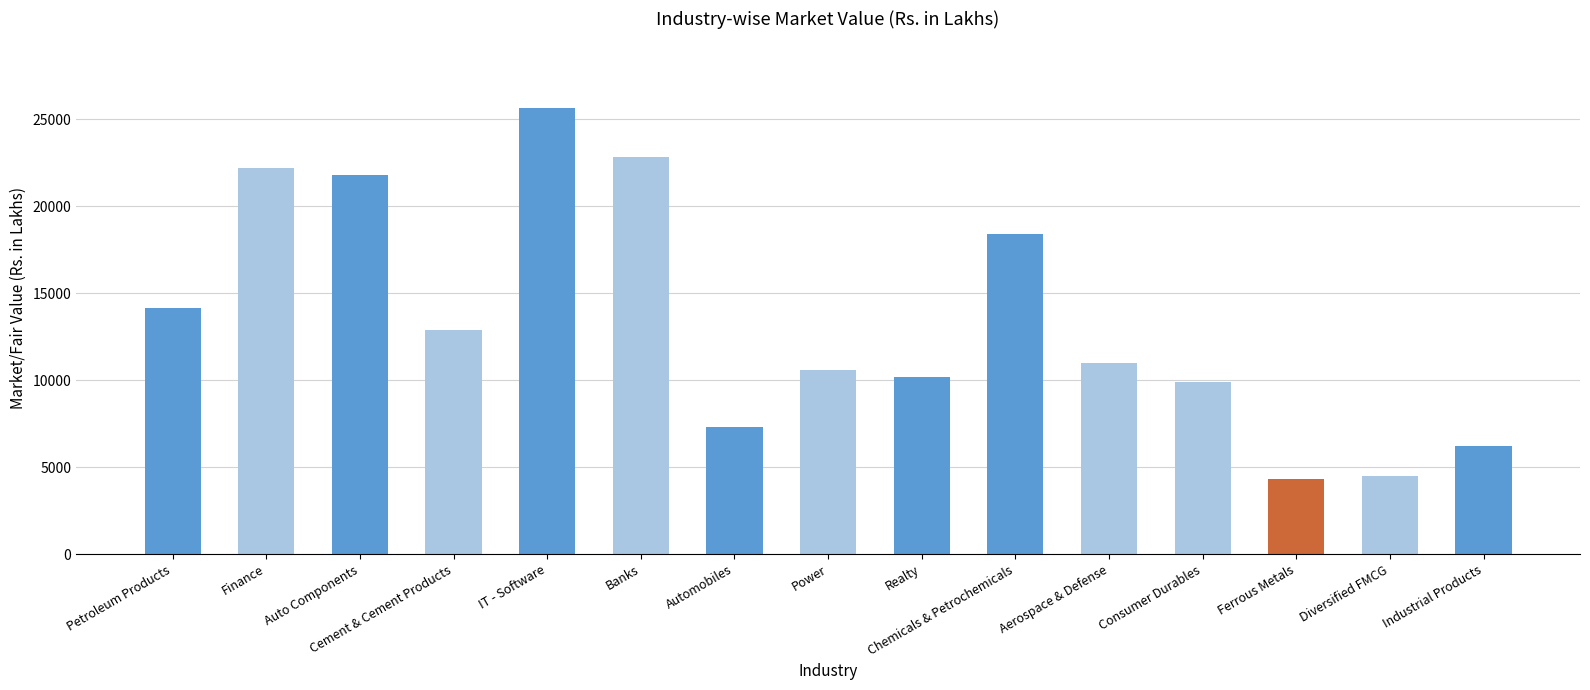

The chart shows a value of 27648.6 at Chemicals & Petrochemicals. True or false?

False